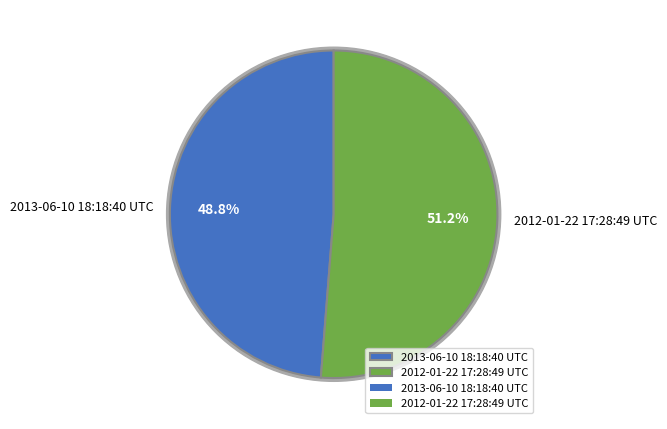

Which slice is the smallest?

2013-06-10 18:18:40 UTC